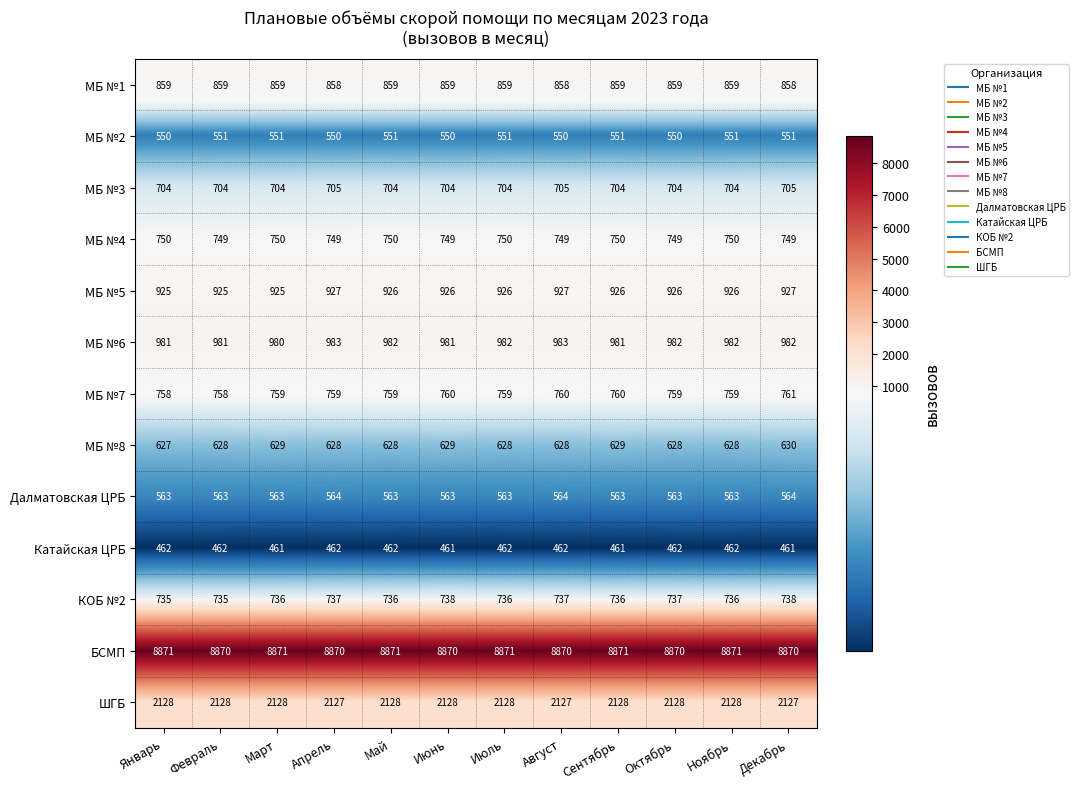

What is the difference between the highest and lowest values at Сентябрь?

8410